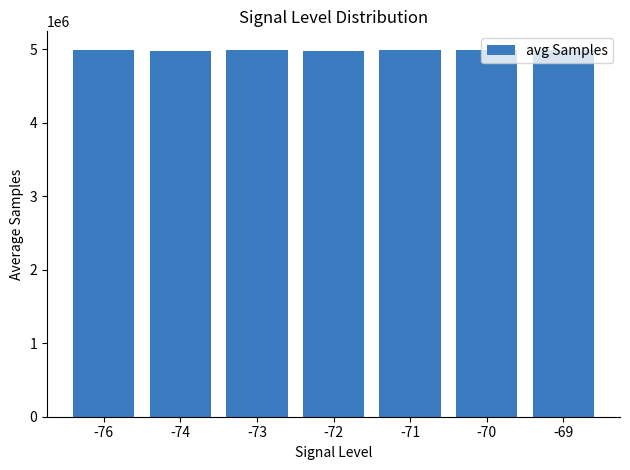

Is it true that the value at -71 is 8964811?

False